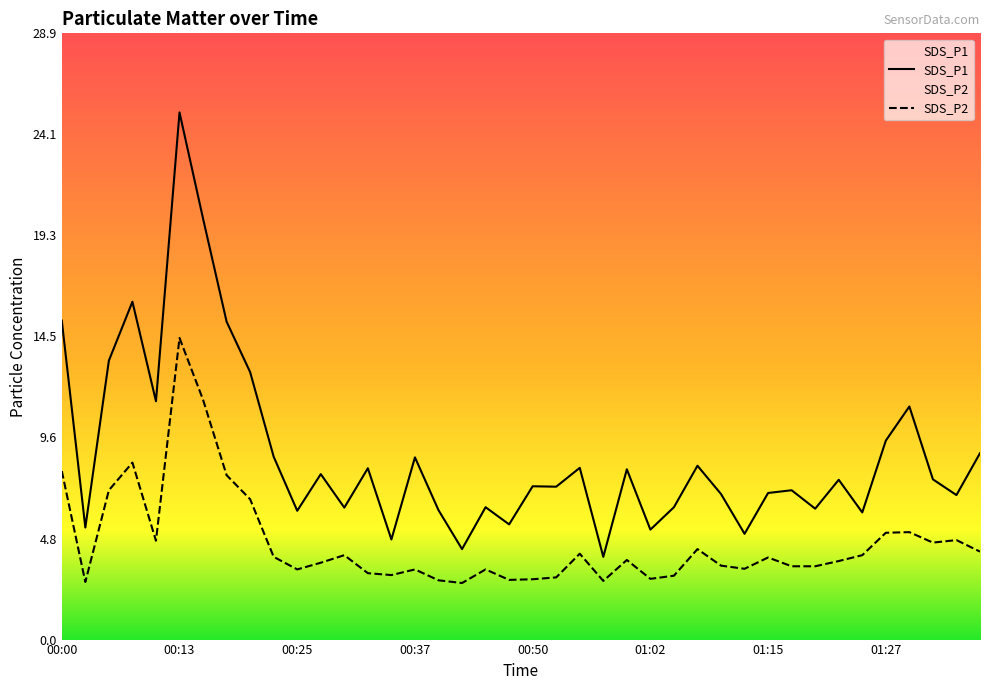

How many distinct data groups are displayed?

2